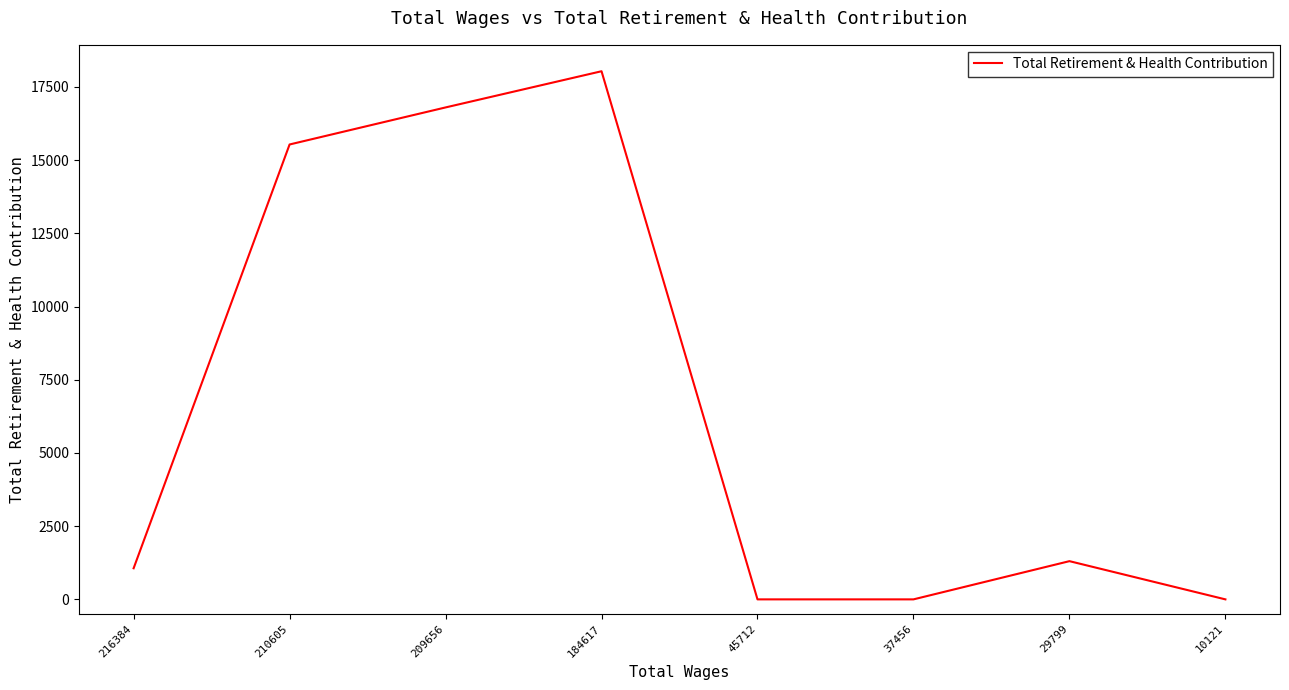

The chart shows a value of 0 at 10121. True or false?

True